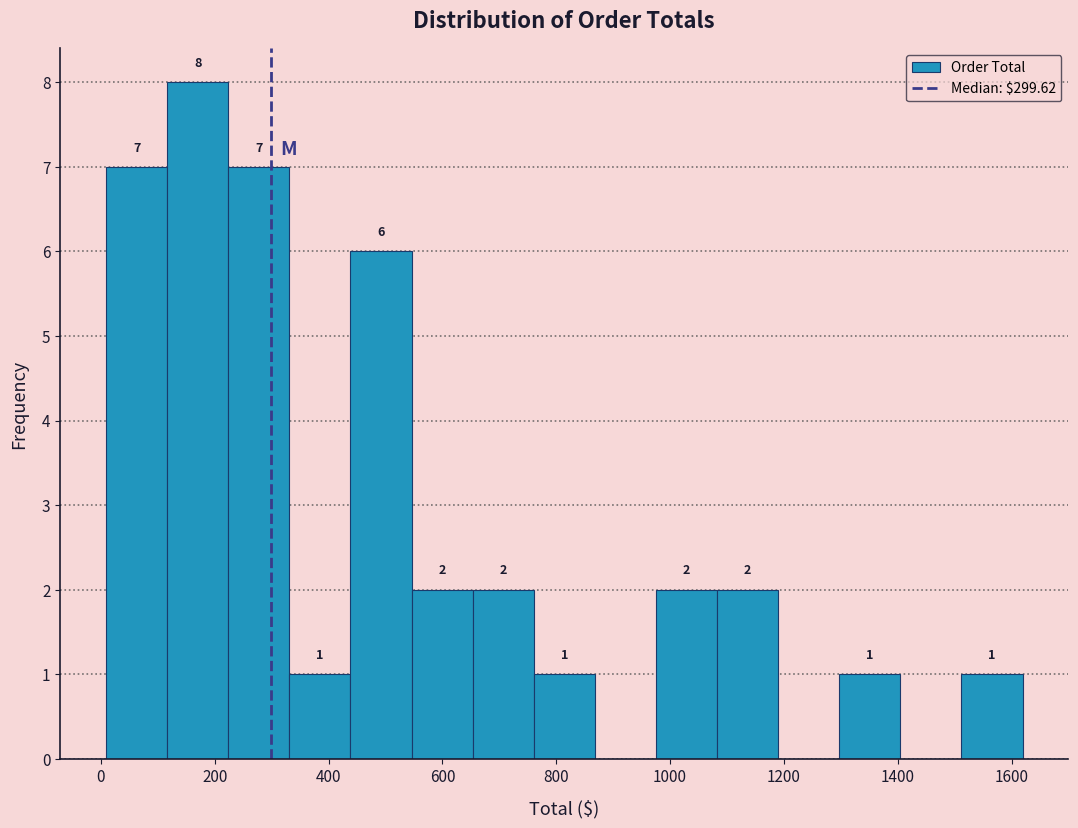

Over which range of the x-axis is the bar tallest?

120 to 220